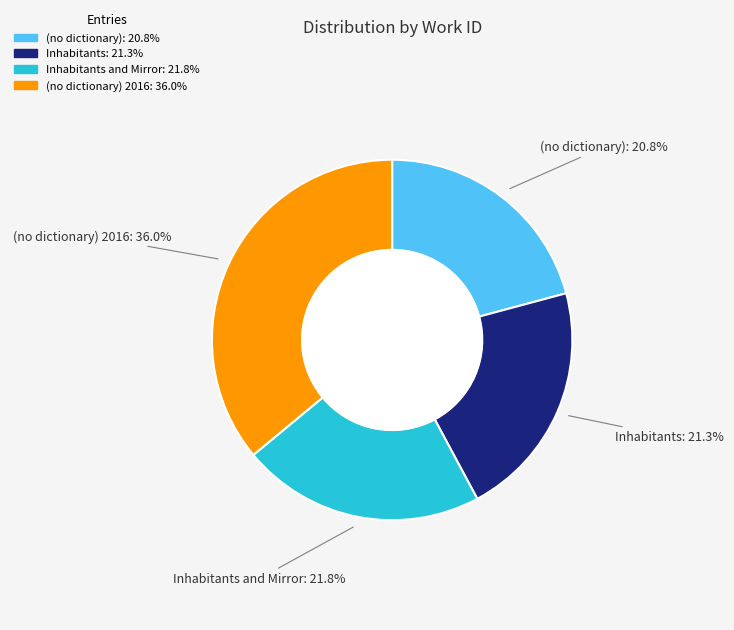

How many segments does this pie chart have?

4